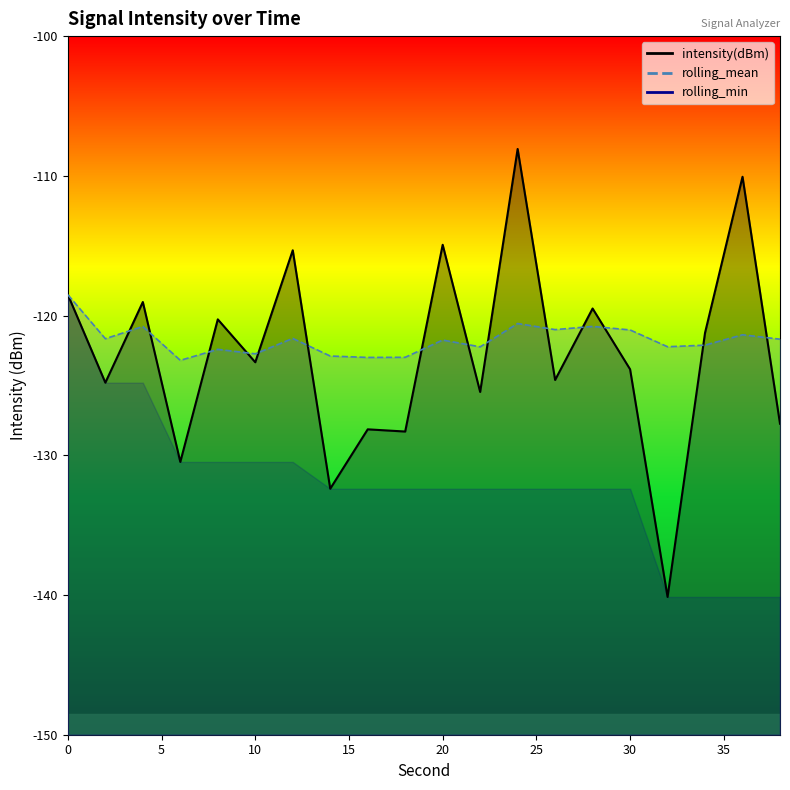

After their last crossing, which series has the higher values: rolling_mean or intensity(dBm)?

rolling_mean